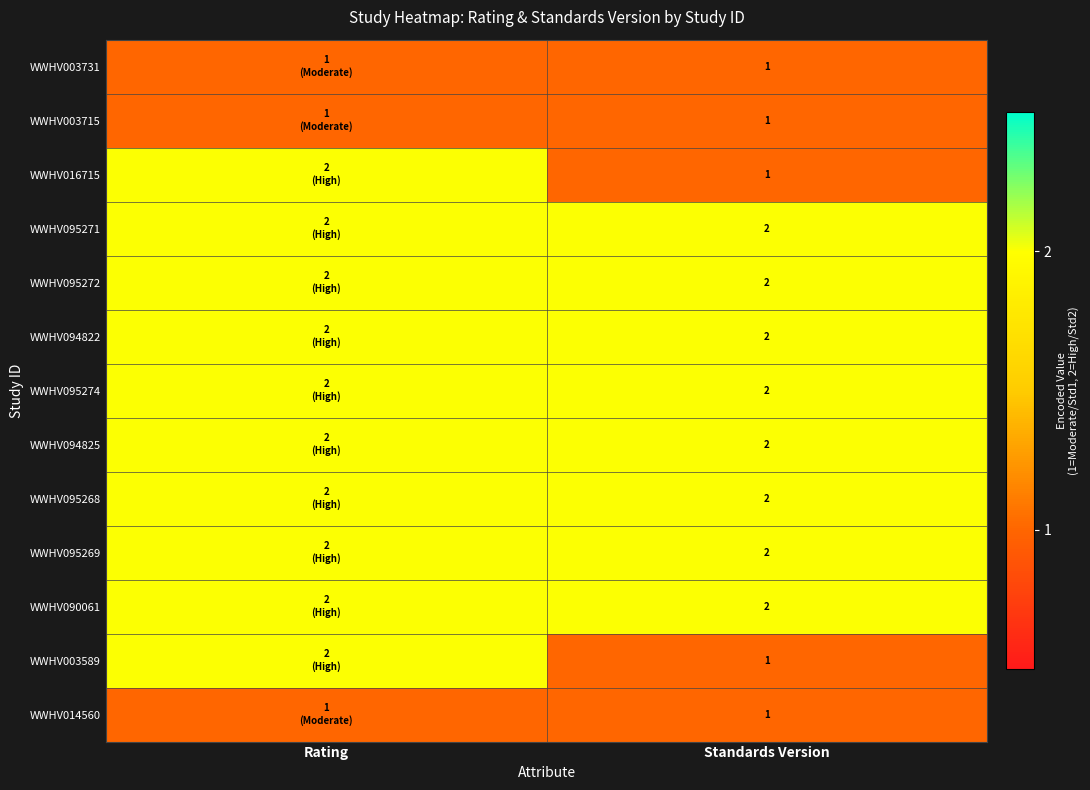

The WWHV094822 series shows 2 at Standards Version. True or false?

True